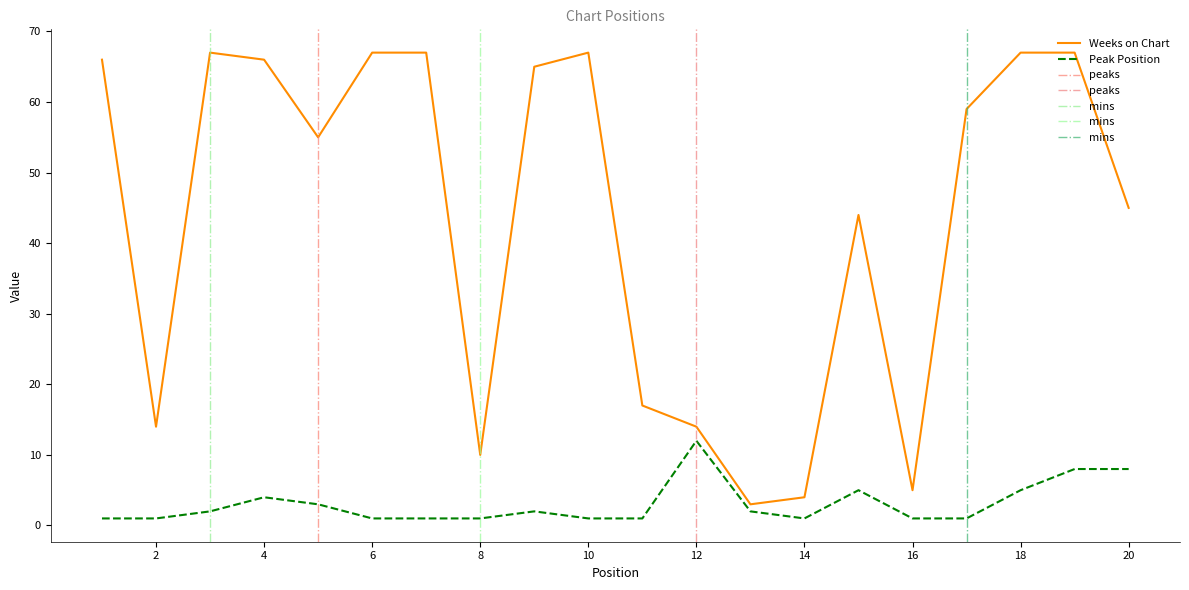

Which category has the highest value in the Weeks on Chart series?

3